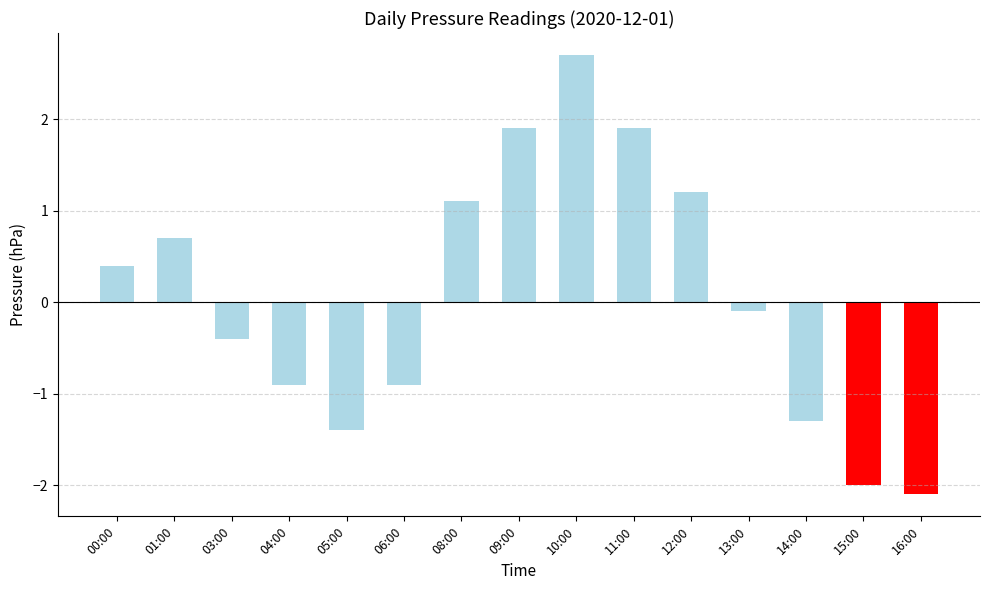

What position from the left is 15:00?

14